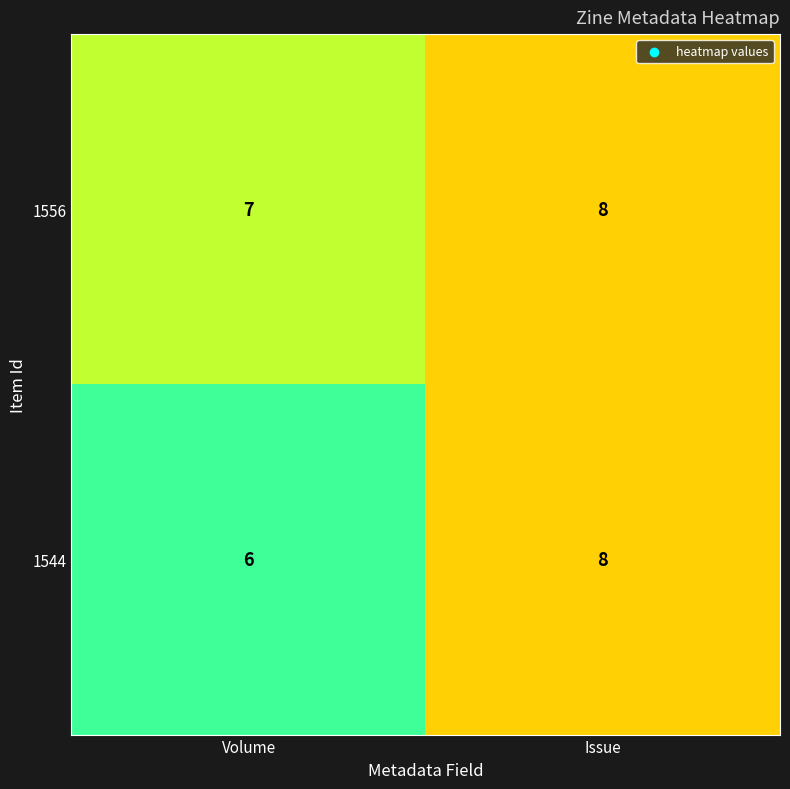

Reading left to right, what are all the values shown in this chart?

1556: 7	8
1544: 6	8